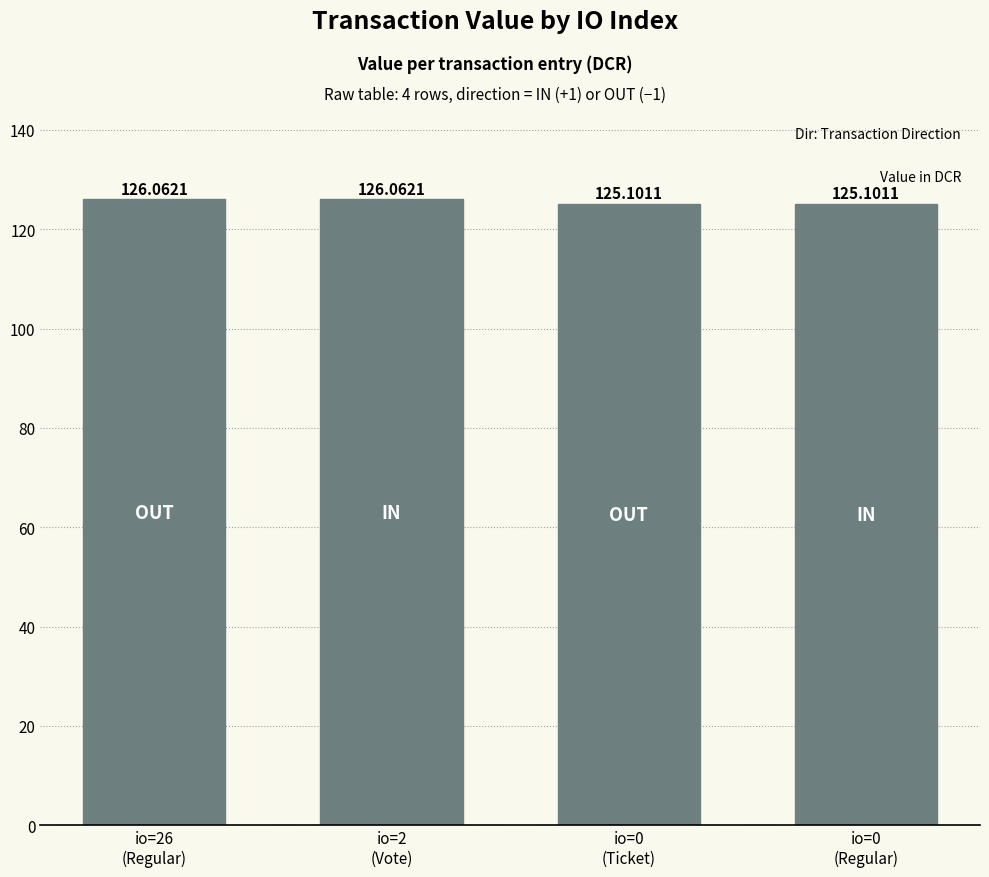

Between io=0
(Ticket) and io=2
(Vote), which is larger?

io=2
(Vote)